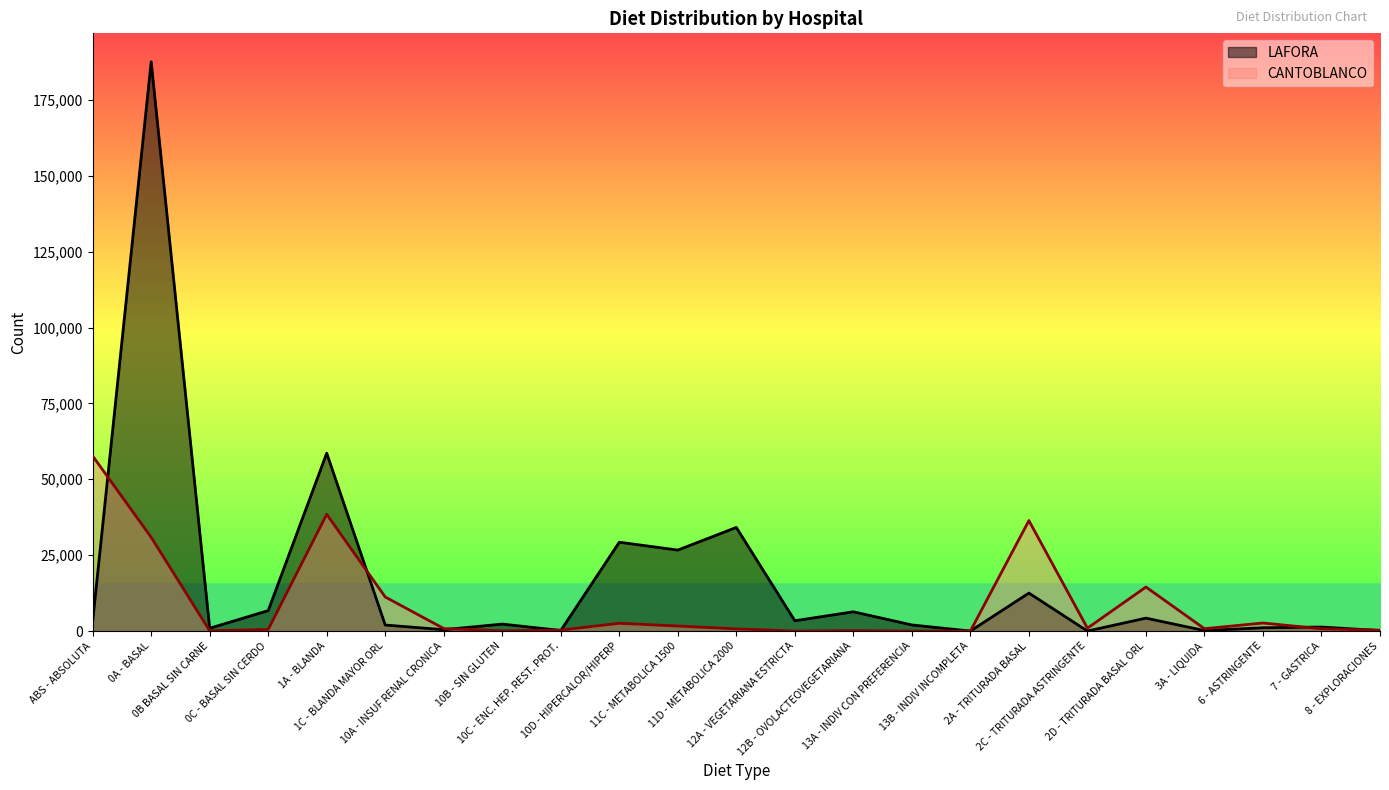

Reading left to right, transcribe all the data shown in this chart.

CANTOBLANCO: 57688	30889	98	525	38458	11224	829	63	306	2565	1650	717	7	136	2	1	36395	944	14502	777	2648	742	289
LAFORA: 3159	187547	917	6733	58598	1983	443	2294	186	29273	26675	34140	3397	6345	2009	0	12508	0	4253	160	1088	1319	163